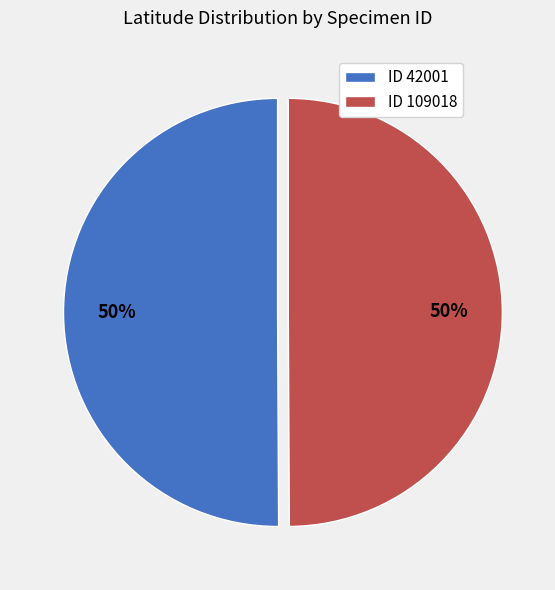

To the nearest percent, what is the average slice percentage?

50%